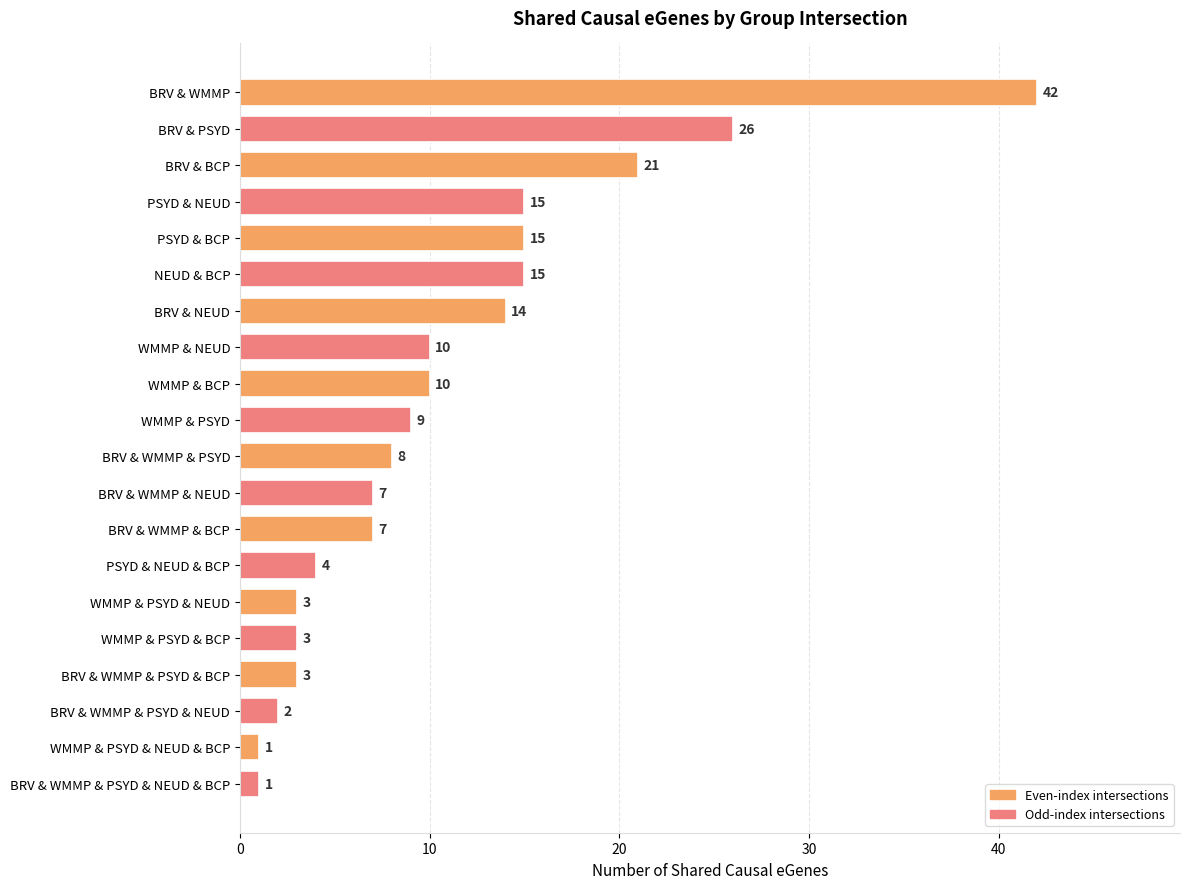

What is the label of the 8th bar from the bottom?

BRV & WMMP & BCP